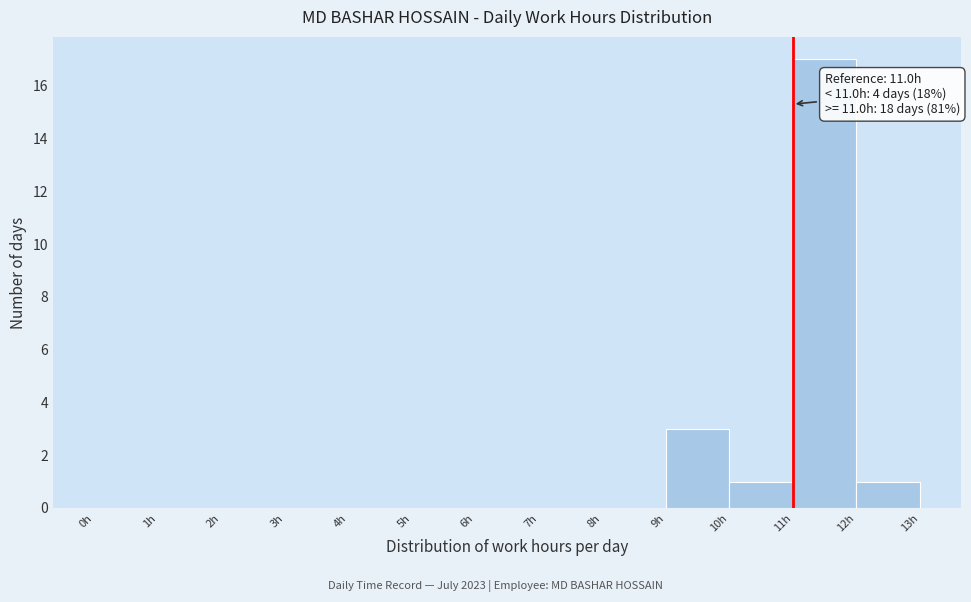

Over which range of the x-axis is the bar tallest?

11 to 12